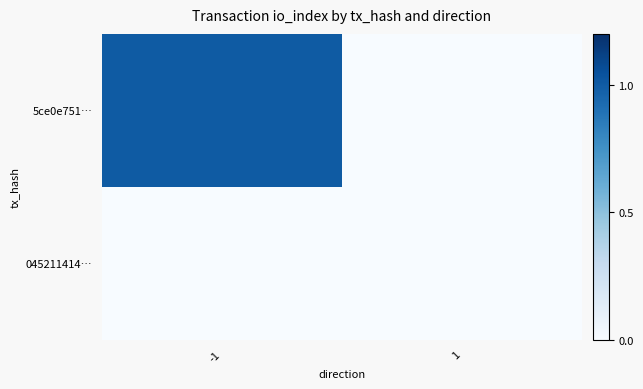

Which category has the lowest value across all series?

1